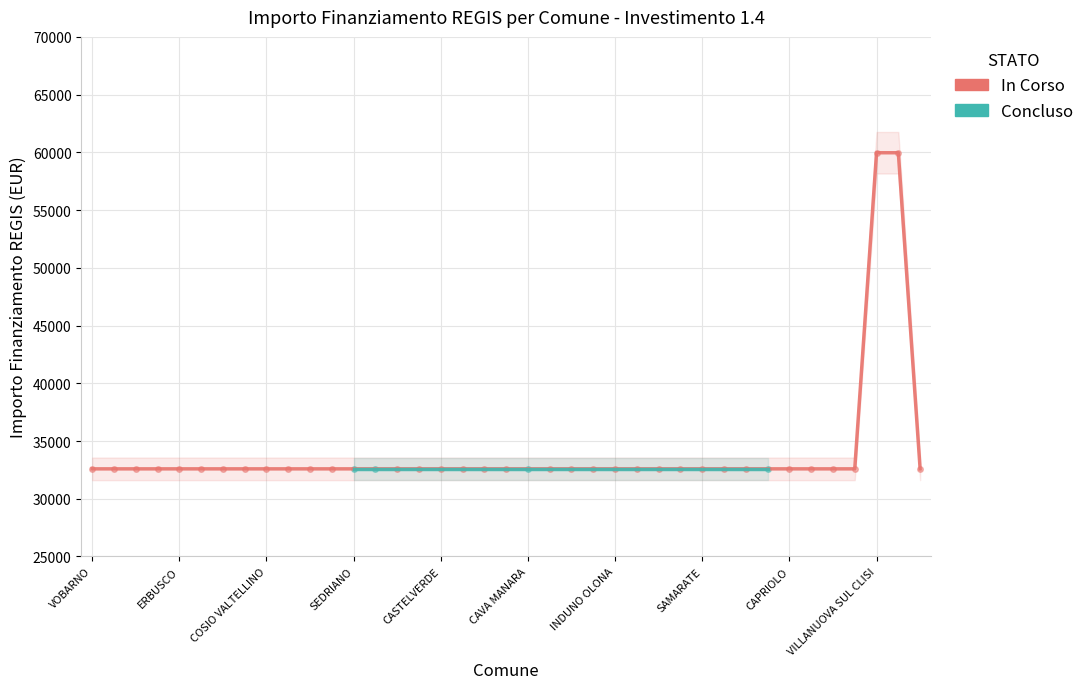

Count the number of categories in the chart.

39